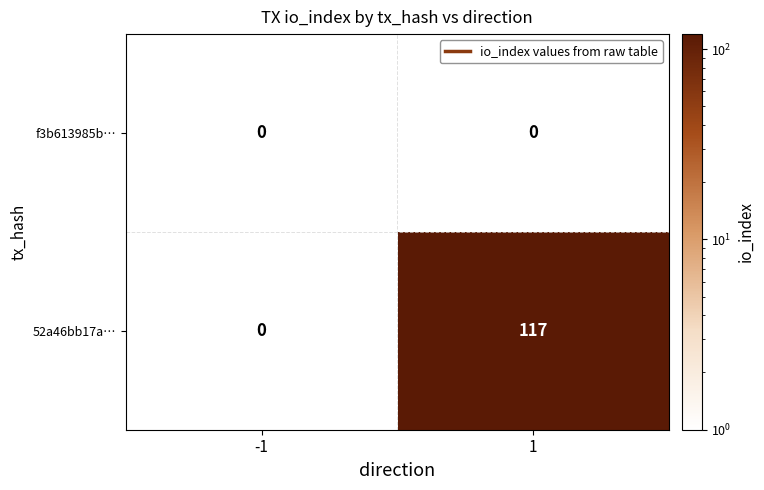

How many data points does each series have?

2